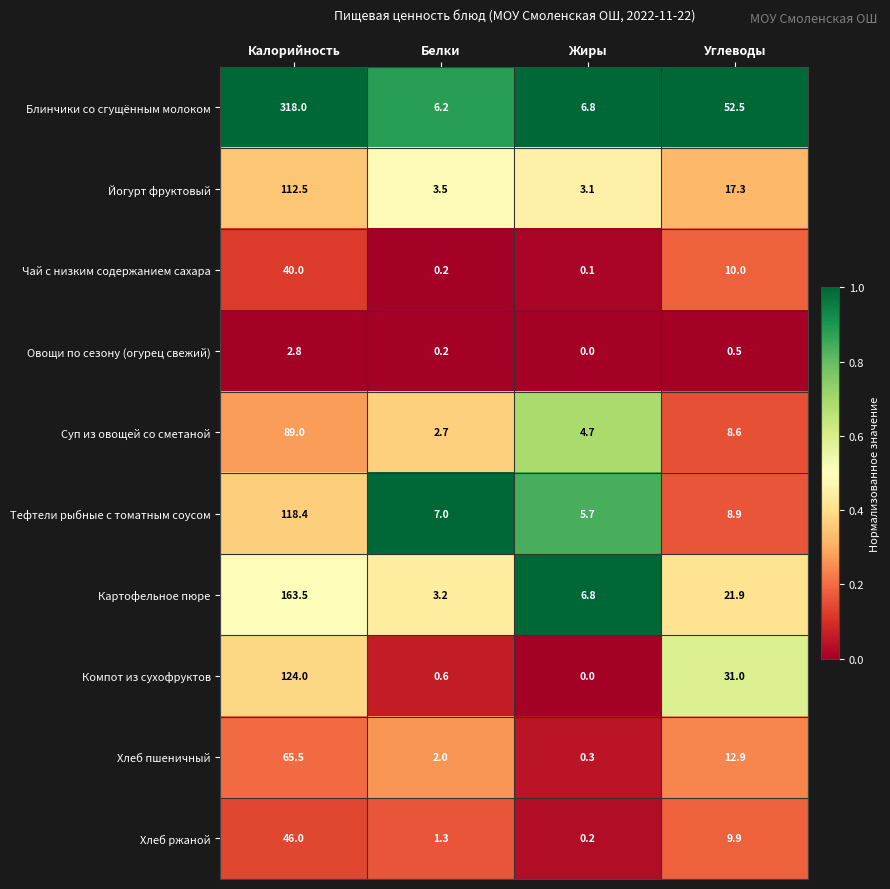

What is the difference between the Хлеб ржаной values at Жиры and Белки?

1.1